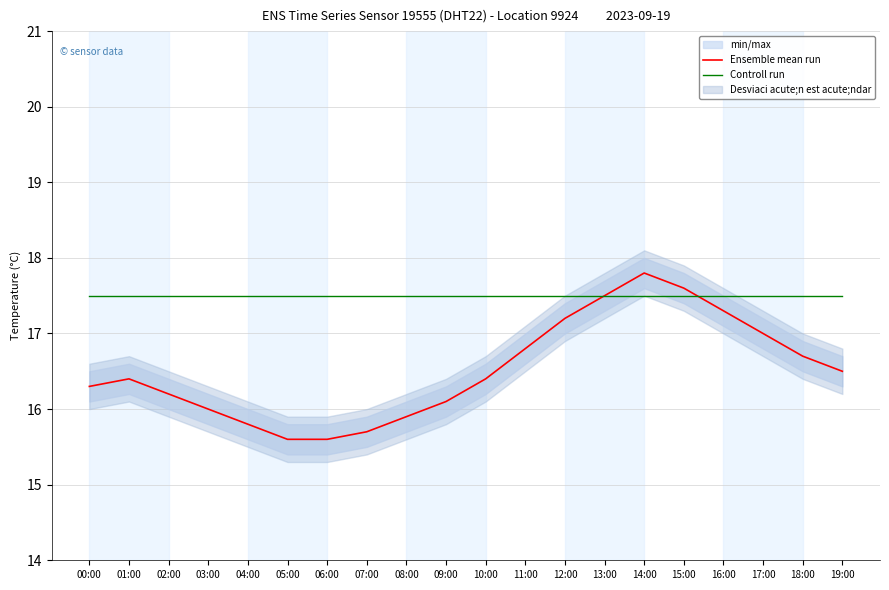

Which series has the largest total across all categories?

Controll run